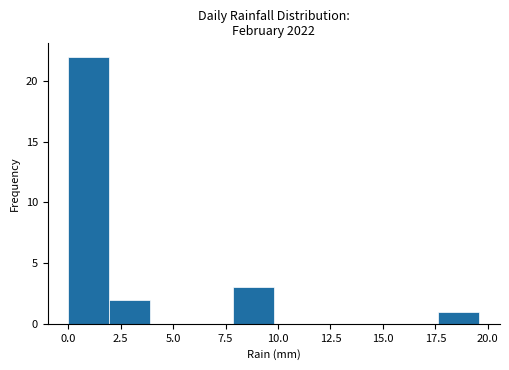

Around what value on the x-axis is the tallest bar? Give the approximate position of its centre, as read against the axis.

1.0